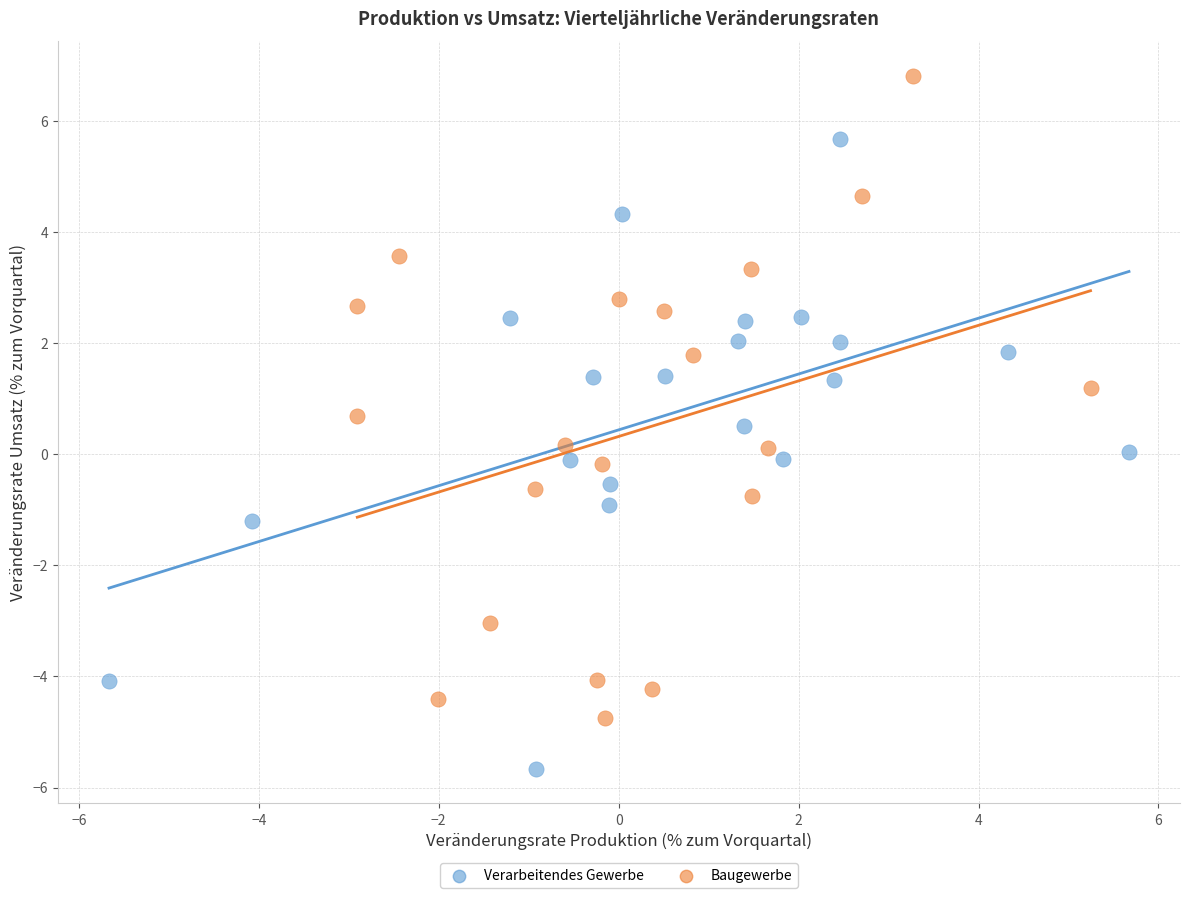

Which series contains the highest Y value?

Baugewerbe